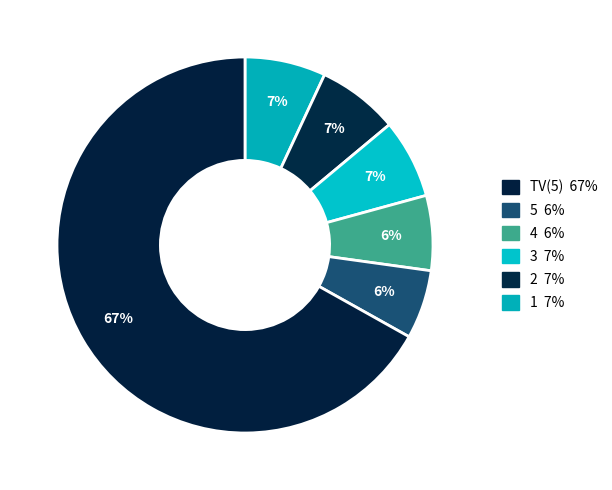

Which slice is the largest?

TV(5)